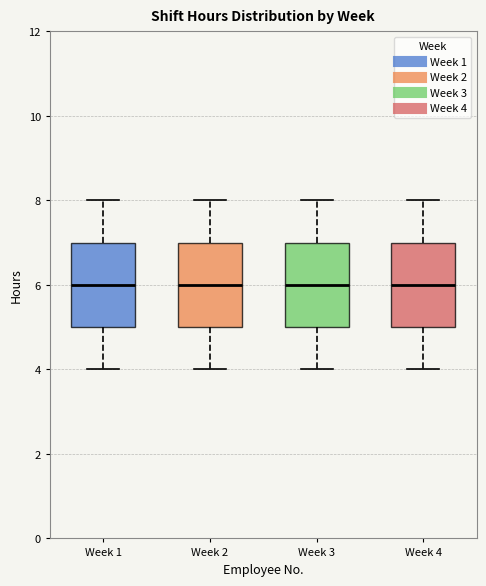

Reading left to right, read every box against the y-axis: the position of its median line, the range the box covers, and the ends of its whiskers. The values are not printed on the chart, so give them approximately, as read against the axis.

Week 1: median 6, box 5 to 7, whiskers 4 to 8
Week 2: median 6, box 5 to 7, whiskers 4 to 8
Week 3: median 6, box 5 to 7, whiskers 4 to 8
Week 4: median 6, box 5 to 7, whiskers 4 to 8